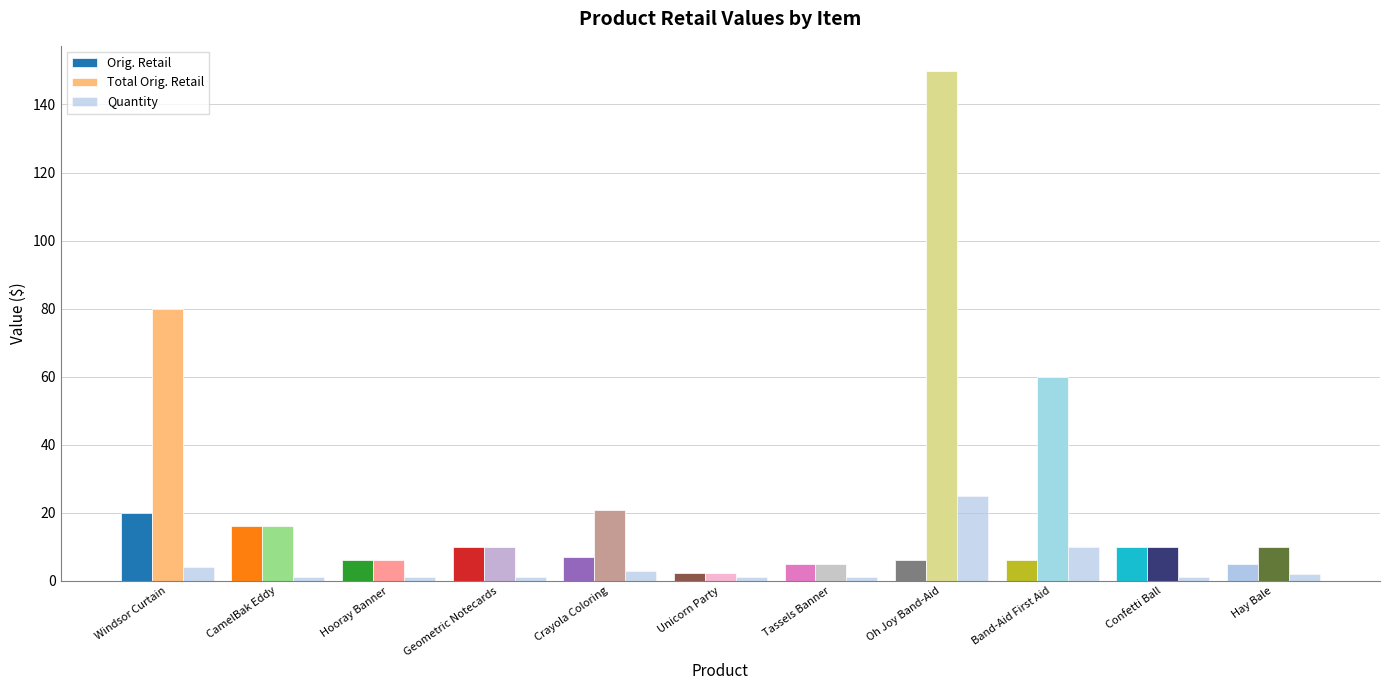

Rank the series by their maximum value, from lowest to highest.

Orig. Retail, Quantity, Total Orig. Retail